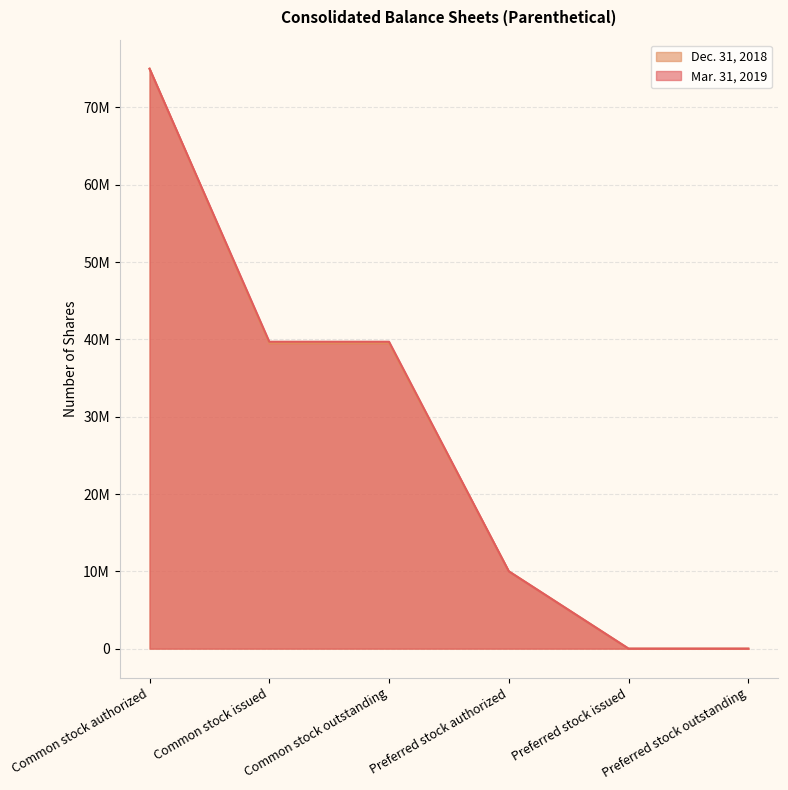

Which series changed the most between Common stock outstanding and Preferred stock authorized?

Mar. 31, 2019